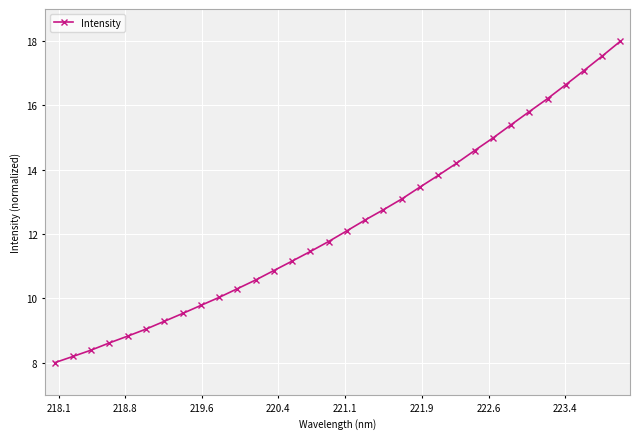

What is the minimum value shown in the chart?

8.0